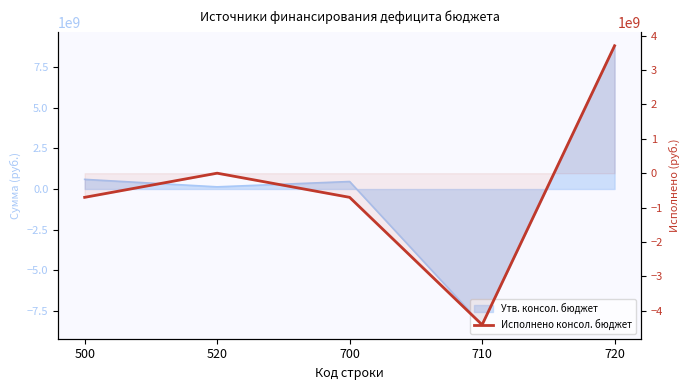

The value at 500 is -222781237.3. True or false?

False